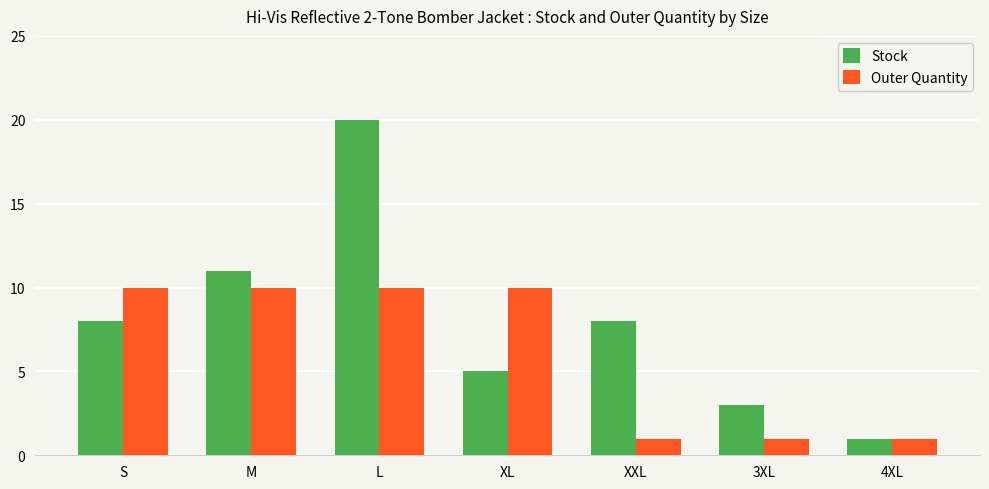

What are all the series names shown in the legend?

Stock, Outer Quantity